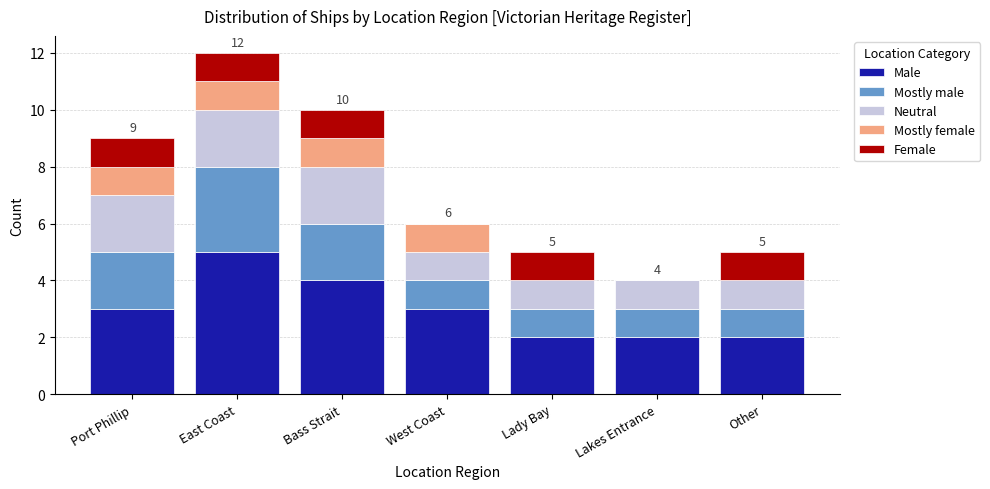

The value of Male at Bass Strait is 4. True or false?

True